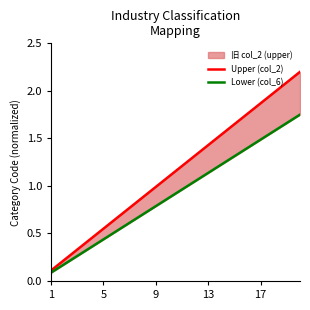

Reading right to left, what are all the values shown in this chart?

Upper (col_2): 2.2	2.1	2.0	1.9	1.8	1.7	1.5	1.4	1.3	1.2	1.1	1.0	0.9	0.8	0.7	0.6	0.4	0.3	0.2	0.1
Lower (col_6): 1.8	1.7	1.6	1.5	1.4	1.3	1.2	1.1	1.1	1.0	0.9	0.8	0.7	0.6	0.5	0.4	0.4	0.3	0.2	0.1